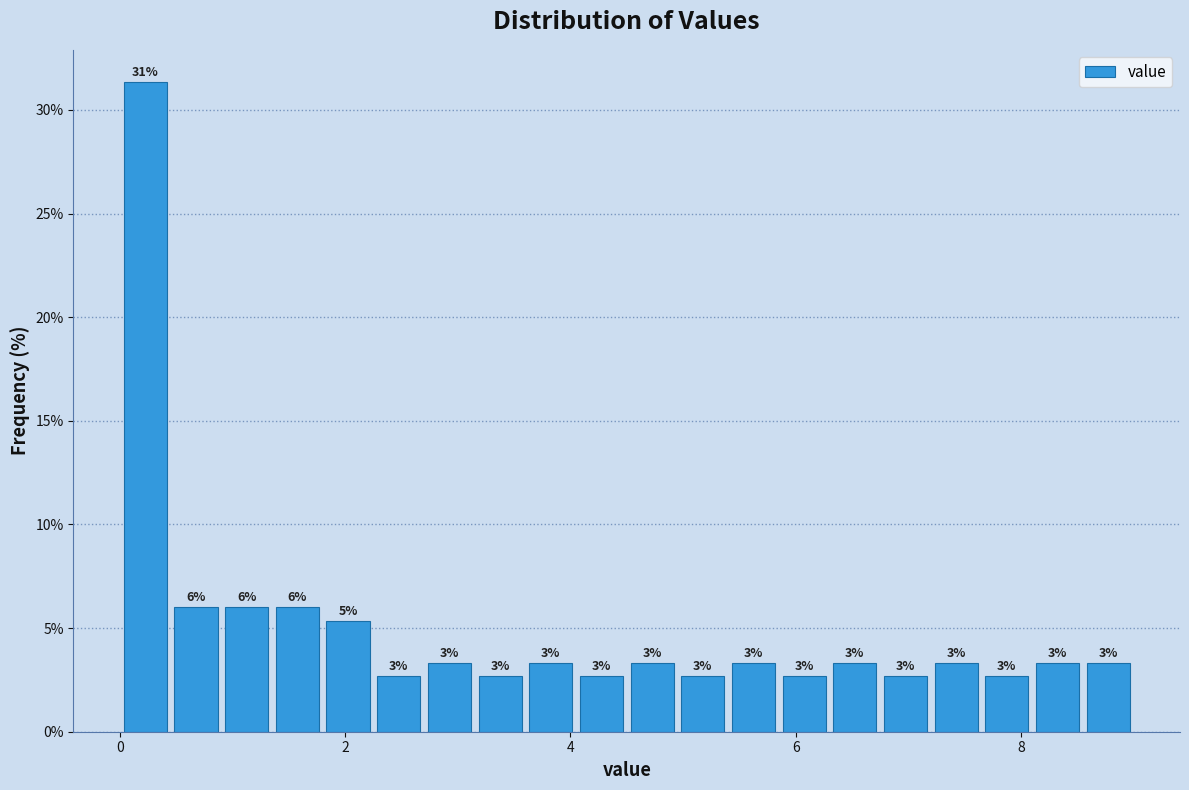

Around what value on the x-axis is the tallest bar? Give the approximate position of its centre, as read against the axis.

0.2